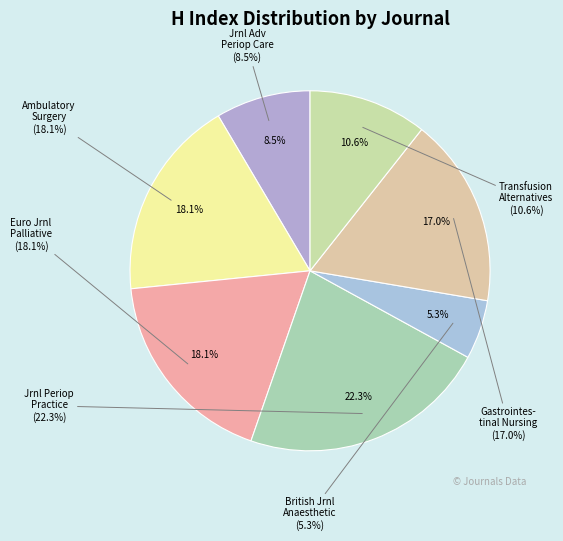

How many slices are in this pie chart?

7